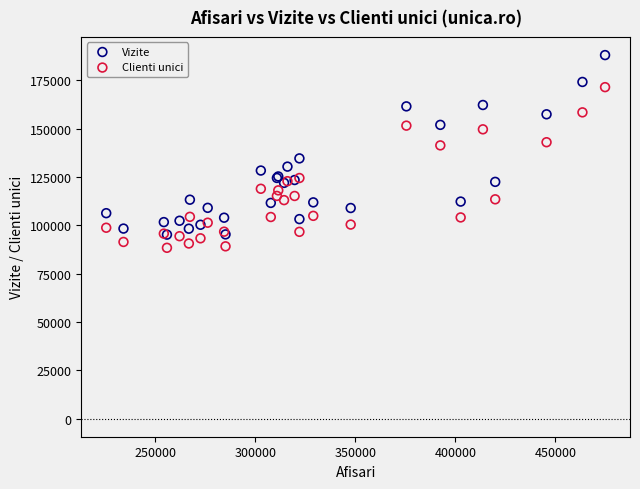

What are all the series names shown in the legend?

Vizite, Clienti unici